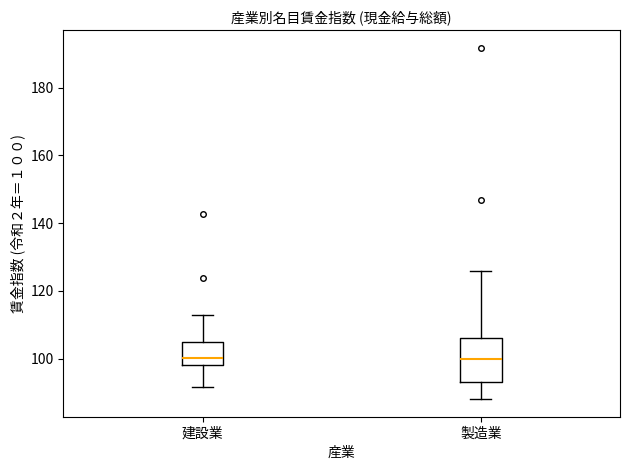

Comparing the boxes themselves (not the whiskers), which one is the tallest?

製造業